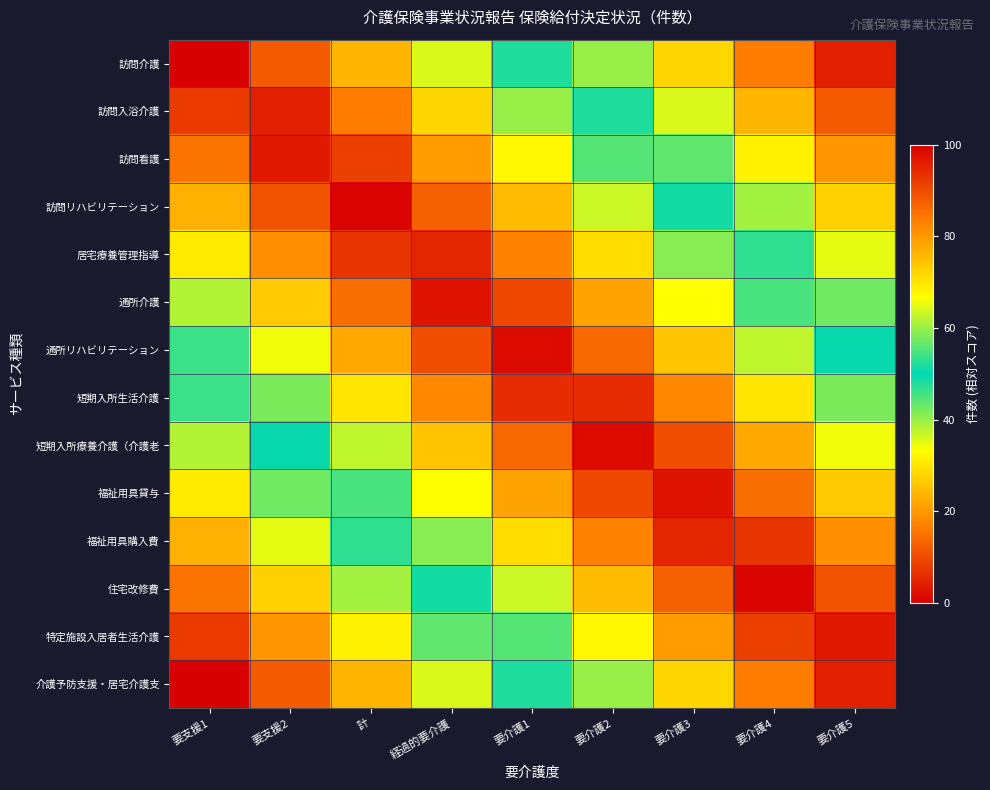

Which has a higher value, 要支援1 or 経過的要介護?

経過的要介護